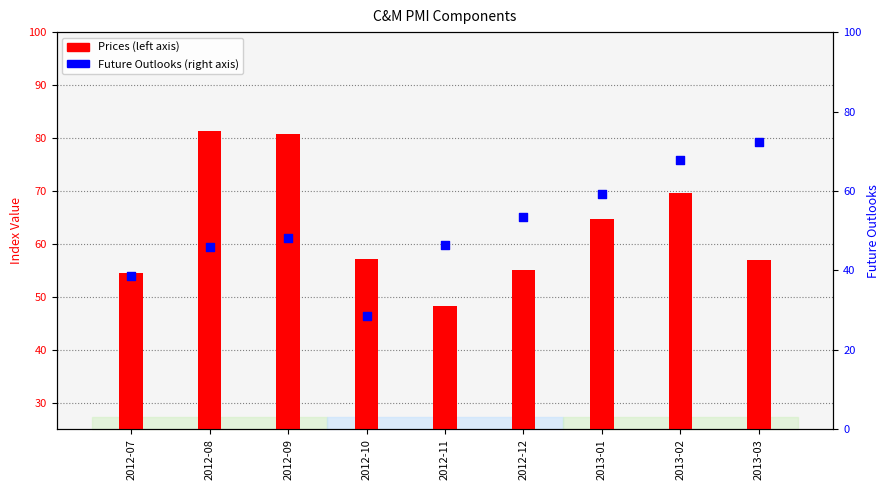

Which series has the largest total across all categories?

Prices